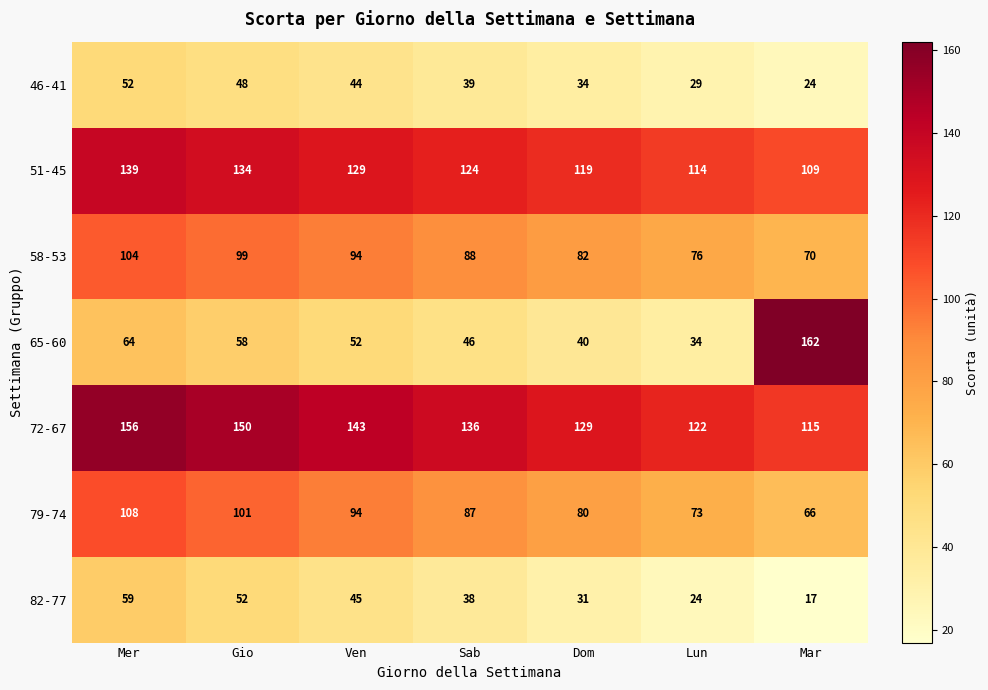

Which category has the highest value across all series?

Mar